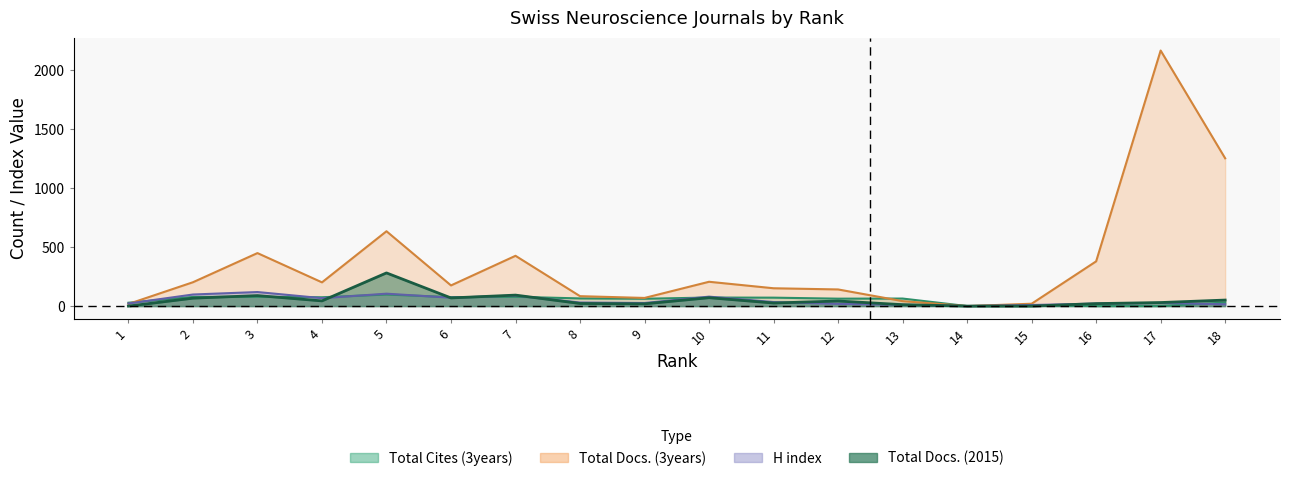

The value of Total Docs. (2015) at 15 is 188. True or false?

False